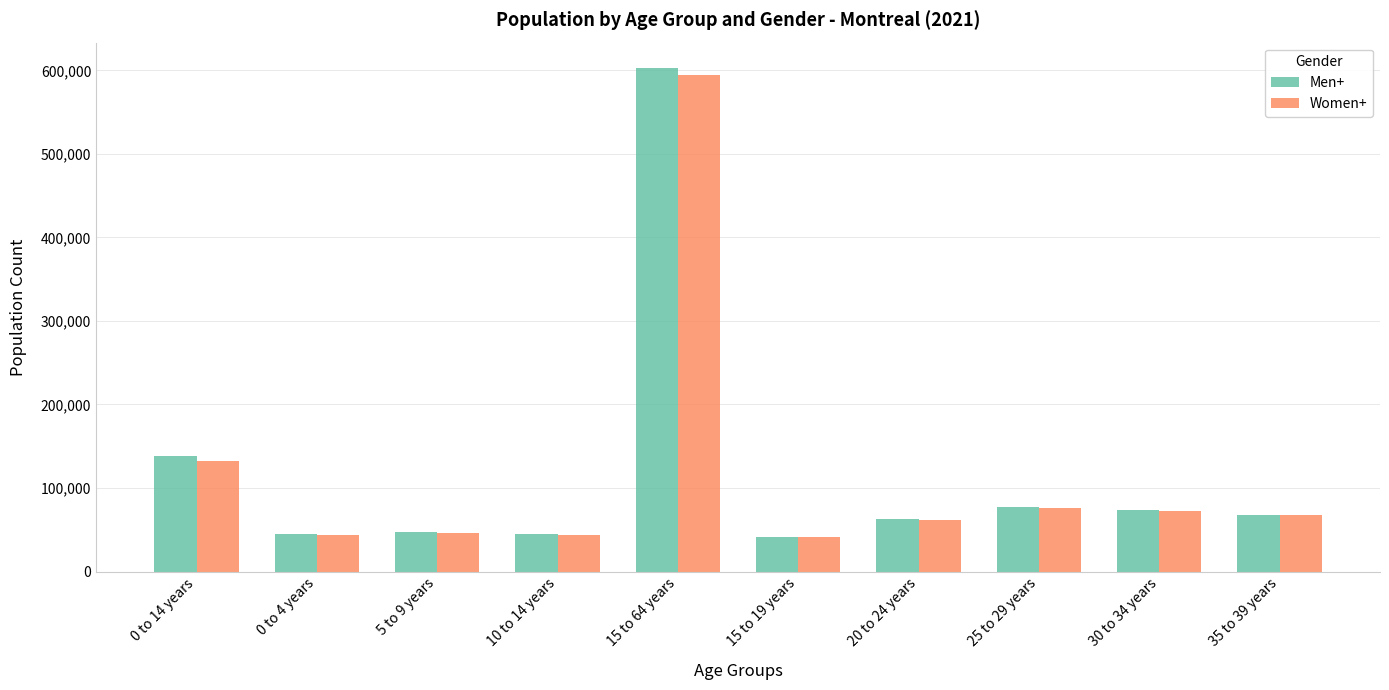

What is the total value across all series at 30 to 34 years?

146850